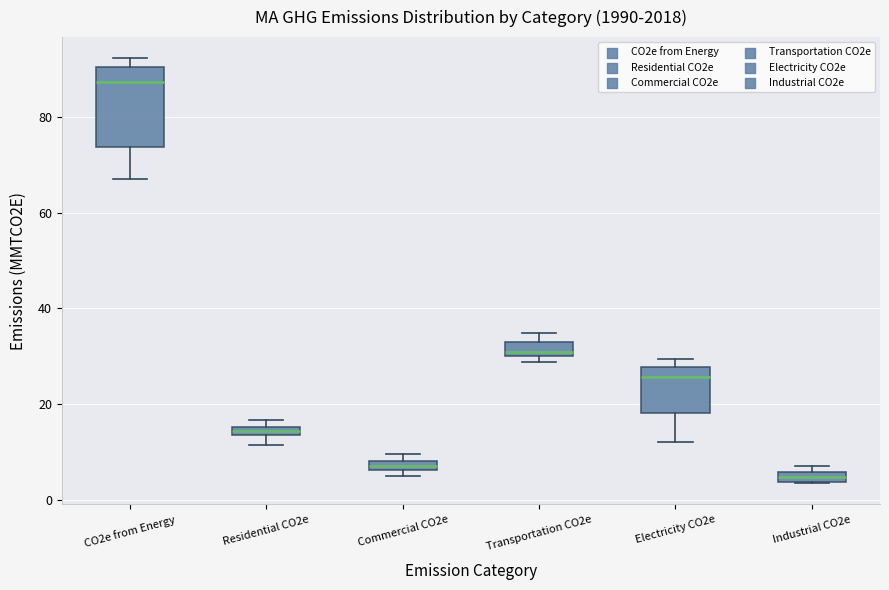

Which box is the tallest, from its lower edge to its upper edge?

CO2e from Energy